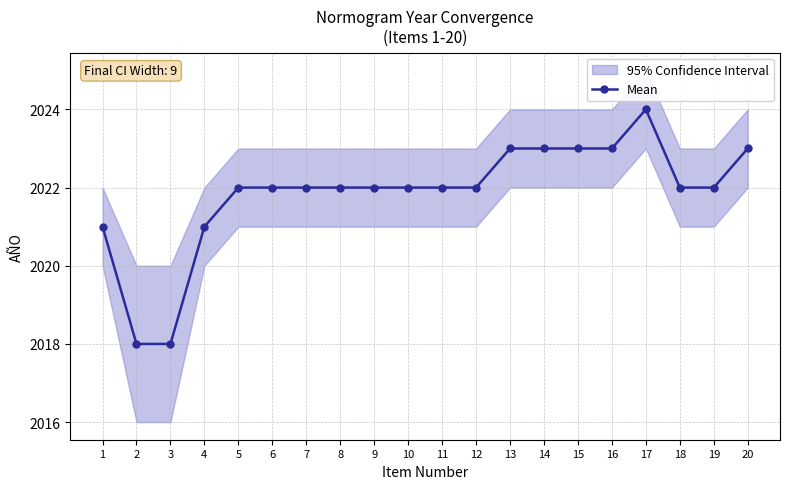

Count the number of values greater than 2022.

6